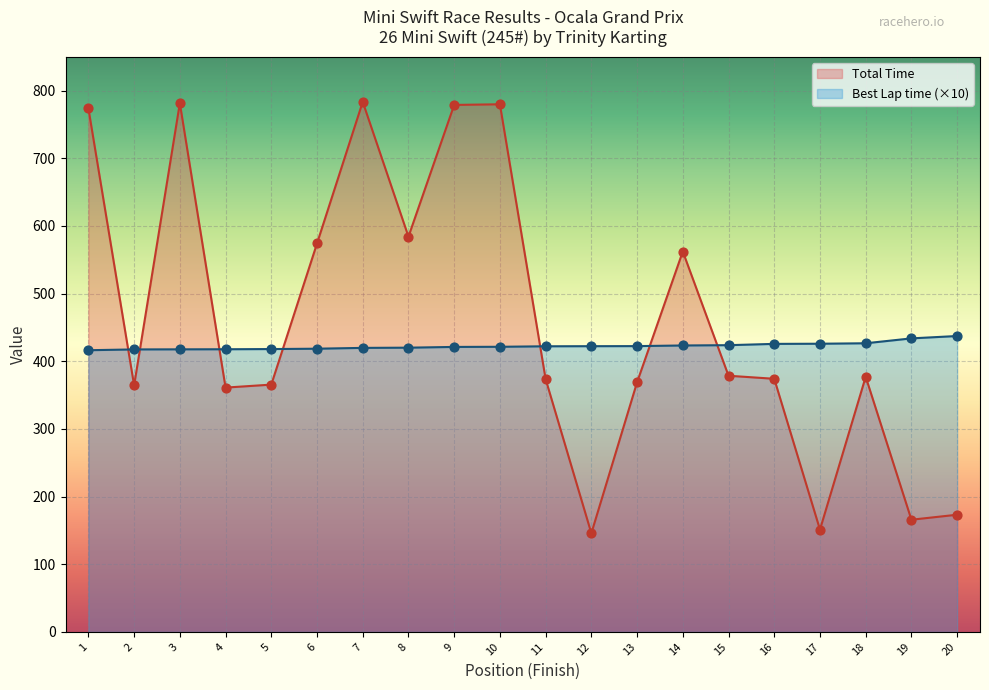

Is the value of Total Time at 19 greater than the value of Best Lap time (×10) at 15?

No